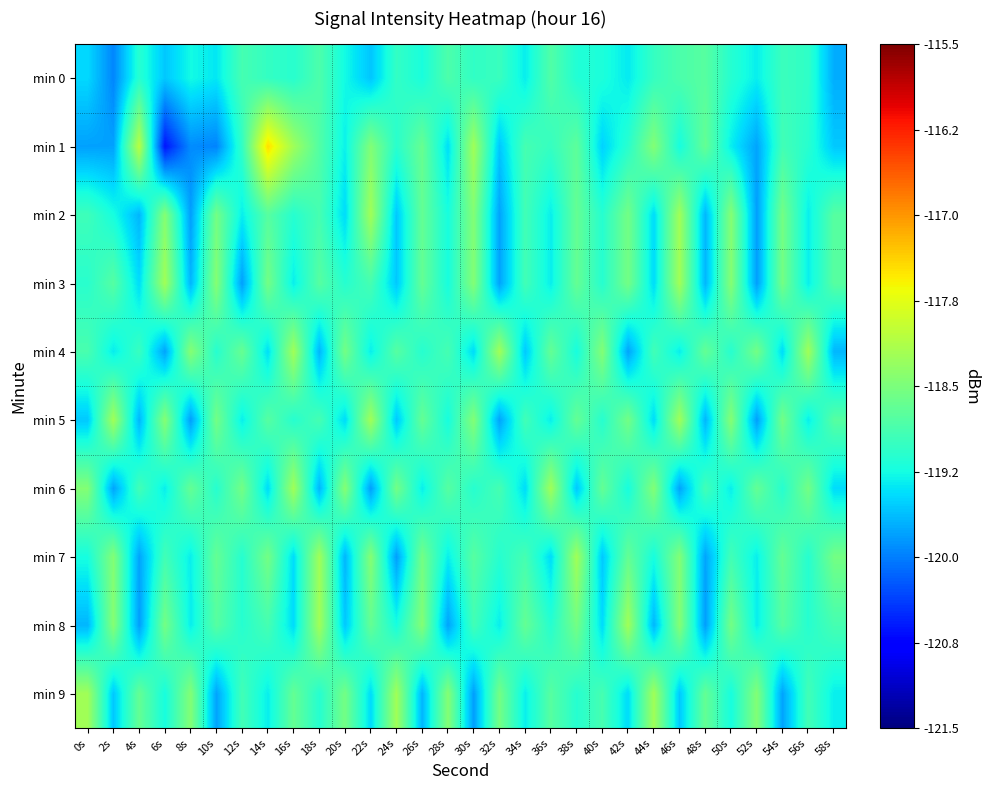

Reading right to left, what are all the values shown in this chart?

min 0: 58s=-119.7	56s=-119.0	54s=-119.0	52s=-119.3	50s=-119.1	48s=-118.8	46s=-118.9	44s=-119.0	42s=-119.4	40s=-119.2	38s=-119.2	36s=-118.8	34s=-119.3	32s=-119.0	30s=-119.0	28s=-118.8	26s=-119.2	24s=-119.0	22s=-119.6	20s=-119.3	18s=-118.8	16s=-119.1	14s=-119.0	12s=-118.9	10s=-119.4	8s=-119.3	6s=-119.6	4s=-119.1	2s=-120.0	0s=-119.5
min 1: 58s=-119.6	56s=-119.1	54s=-118.9	52s=-119.8	50s=-119.3	48s=-118.7	46s=-119.2	44s=-118.5	42s=-119.1	40s=-119.5	38s=-118.7	36s=-119.0	34s=-118.9	32s=-119.6	30s=-118.2	28s=-119.4	26s=-118.7	24s=-119.1	22s=-118.5	20s=-119.3	18s=-118.8	16s=-118.2	14s=-117.5	12s=-119.0	10s=-120.0	8s=-119.9	6s=-120.6	4s=-118.1	2s=-119.8	0s=-119.8
min 2: 58s=-118.8	56s=-119.3	54s=-118.6	52s=-119.8	50s=-118.4	48s=-119.7	46s=-118.2	44s=-119.5	42s=-118.6	40s=-119.1	38s=-118.7	36s=-119.3	34s=-118.9	32s=-119.8	30s=-118.5	28s=-119.2	26s=-118.7	24s=-119.6	22s=-118.2	20s=-119.5	18s=-118.9	16s=-119.1	14s=-118.8	12s=-119.3	10s=-118.6	8s=-119.8	6s=-118.4	4s=-119.7	2s=-119.2	0s=-119.0
min 3: 58s=-118.8	56s=-119.3	54s=-118.6	52s=-119.8	50s=-118.4	48s=-119.7	46s=-118.2	44s=-119.5	42s=-118.6	40s=-119.1	38s=-118.7	36s=-119.3	34s=-118.9	32s=-119.8	30s=-118.5	28s=-119.2	26s=-118.7	24s=-119.6	22s=-118.9	20s=-119.1	18s=-118.8	16s=-119.3	14s=-118.6	12s=-119.8	10s=-118.4	8s=-119.7	6s=-118.2	4s=-119.5	2s=-118.8	0s=-119.1
min 4: 58s=-119.7	56s=-118.2	54s=-119.5	52s=-118.6	50s=-119.1	48s=-118.7	46s=-119.3	44s=-118.9	42s=-119.8	40s=-118.5	38s=-119.2	36s=-118.7	34s=-119.6	32s=-118.2	30s=-119.5	28s=-118.9	26s=-119.1	24s=-118.8	22s=-119.3	20s=-118.6	18s=-119.7	16s=-118.2	14s=-119.4	12s=-118.7	10s=-119.1	8s=-118.4	6s=-119.8	4s=-119.0	2s=-119.3	0s=-118.9
min 5: 58s=-118.8	56s=-119.3	54s=-118.6	52s=-119.8	50s=-118.4	48s=-119.7	46s=-118.2	44s=-119.5	42s=-118.6	40s=-119.1	38s=-118.7	36s=-119.3	34s=-118.9	32s=-119.8	30s=-118.5	28s=-119.2	26s=-118.7	24s=-119.6	22s=-118.2	20s=-119.5	18s=-118.9	16s=-119.1	14s=-118.8	12s=-119.3	10s=-118.6	8s=-119.8	6s=-118.4	4s=-119.7	2s=-118.2	0s=-119.6
min 6: 58s=-119.5	56s=-118.6	54s=-119.1	52s=-118.7	50s=-119.3	48s=-118.9	46s=-119.8	44s=-118.5	42s=-119.2	40s=-118.7	38s=-119.6	36s=-118.2	34s=-119.5	32s=-118.9	30s=-119.1	28s=-118.8	26s=-119.3	24s=-118.6	22s=-119.8	20s=-118.4	18s=-119.7	16s=-118.2	14s=-119.5	12s=-118.6	10s=-119.1	8s=-118.7	6s=-119.3	4s=-118.9	2s=-119.8	0s=-118.5
min 7: 58s=-118.6	56s=-119.1	54s=-118.7	52s=-119.3	50s=-118.9	48s=-119.8	46s=-118.5	44s=-119.2	42s=-118.7	40s=-119.6	38s=-118.2	36s=-119.5	34s=-118.9	32s=-119.1	30s=-118.8	28s=-119.3	26s=-118.6	24s=-119.8	22s=-118.4	20s=-119.7	18s=-118.2	16s=-119.5	14s=-118.6	12s=-119.1	10s=-118.7	8s=-119.3	6s=-118.9	4s=-119.8	2s=-118.5	0s=-119.2
min 8: 58s=-118.9	56s=-119.1	54s=-118.8	52s=-119.3	50s=-118.6	48s=-119.8	46s=-118.4	44s=-119.7	42s=-118.2	40s=-119.5	38s=-118.6	36s=-119.1	34s=-118.7	32s=-119.3	30s=-118.9	28s=-119.8	26s=-118.5	24s=-119.2	22s=-118.7	20s=-119.6	18s=-118.2	16s=-119.5	14s=-118.9	12s=-119.1	10s=-118.8	8s=-119.3	6s=-118.6	4s=-119.8	2s=-118.4	0s=-119.7
min 9: 58s=-119.3	56s=-118.9	54s=-119.8	52s=-118.5	50s=-119.2	48s=-118.7	46s=-119.6	44s=-118.2	42s=-119.5	40s=-118.9	38s=-119.1	36s=-118.8	34s=-119.3	32s=-118.6	30s=-119.8	28s=-118.4	26s=-119.7	24s=-118.2	22s=-119.5	20s=-118.6	18s=-119.1	16s=-118.7	14s=-119.3	12s=-118.9	10s=-119.8	8s=-118.5	6s=-119.2	4s=-118.7	2s=-119.6	0s=-118.2